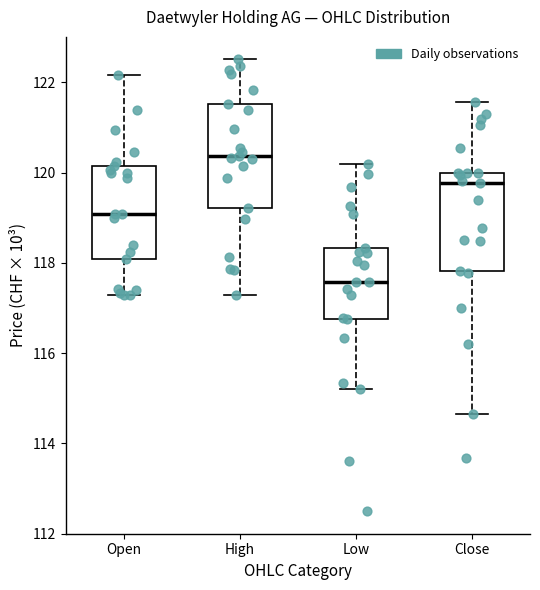

Where does the median line of the box for High sit on the y-axis? The values are not printed on the chart, so give them approximately, as read against the axis.

120.4